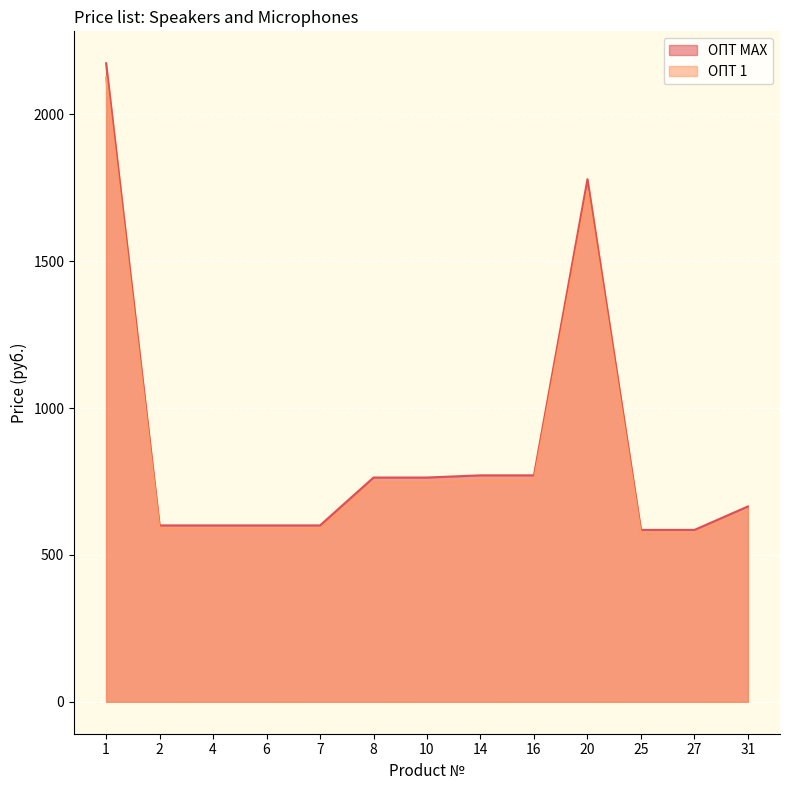

Which series has the largest total across all categories?

ОПТ MAX